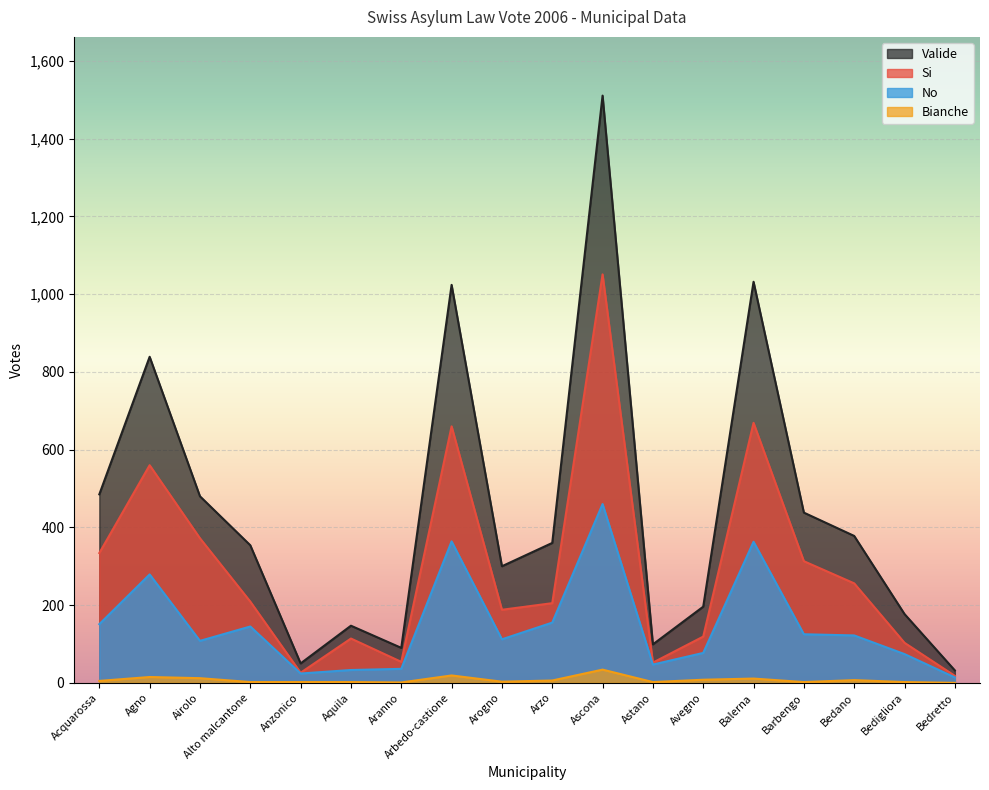

Reading right to left, list all the values displayed in this chart.

Valide: Bedretto=32	Bedigliora=177	Bedano=378	Barbengo=438	Balerna=1032	Avegno=196	Astano=99	Ascona=1511	Arzo=360	Arogno=300	Arbedo-castione=1024	Aranno=90	Aquila=147	Anzonico=50	Alto malcantone=354	Airolo=480	Agno=839	Acquarossa=485
Si: Bedretto=18	Bedigliora=103	Bedano=256	Barbengo=313	Balerna=669	Avegno=119	Astano=52	Ascona=1051	Arzo=205	Arogno=188	Arbedo-castione=660	Aranno=54	Aquila=114	Anzonico=26	Alto malcantone=209	Airolo=372	Agno=560	Acquarossa=334
No: Bedretto=14	Bedigliora=74	Bedano=122	Barbengo=125	Balerna=363	Avegno=77	Astano=47	Ascona=460	Arzo=155	Arogno=112	Arbedo-castione=364	Aranno=36	Aquila=33	Anzonico=24	Alto malcantone=145	Airolo=108	Agno=279	Acquarossa=151
Bianche: Bedretto=0	Bedigliora=2	Bedano=7	Barbengo=2	Balerna=11	Avegno=8	Astano=2	Ascona=34	Arzo=6	Arogno=3	Arbedo-castione=19	Aranno=1	Aquila=2	Anzonico=2	Alto malcantone=2	Airolo=12	Agno=15	Acquarossa=5